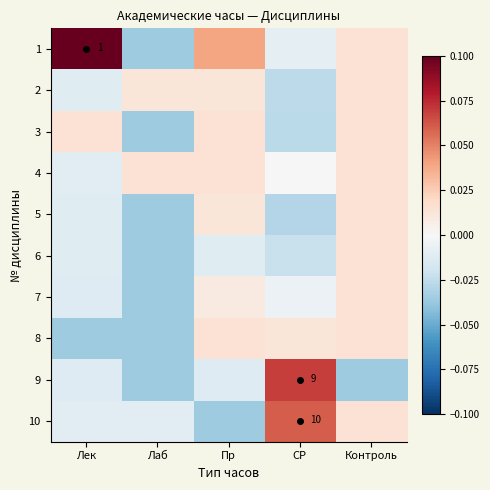

True or false: 2 has a value of 0.0 at Контроль.

True